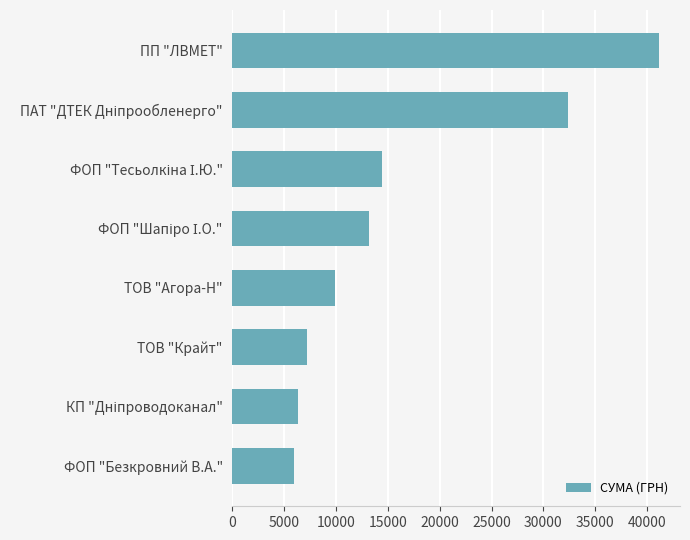

What is the difference between the maximum and minimum values?

35217.0